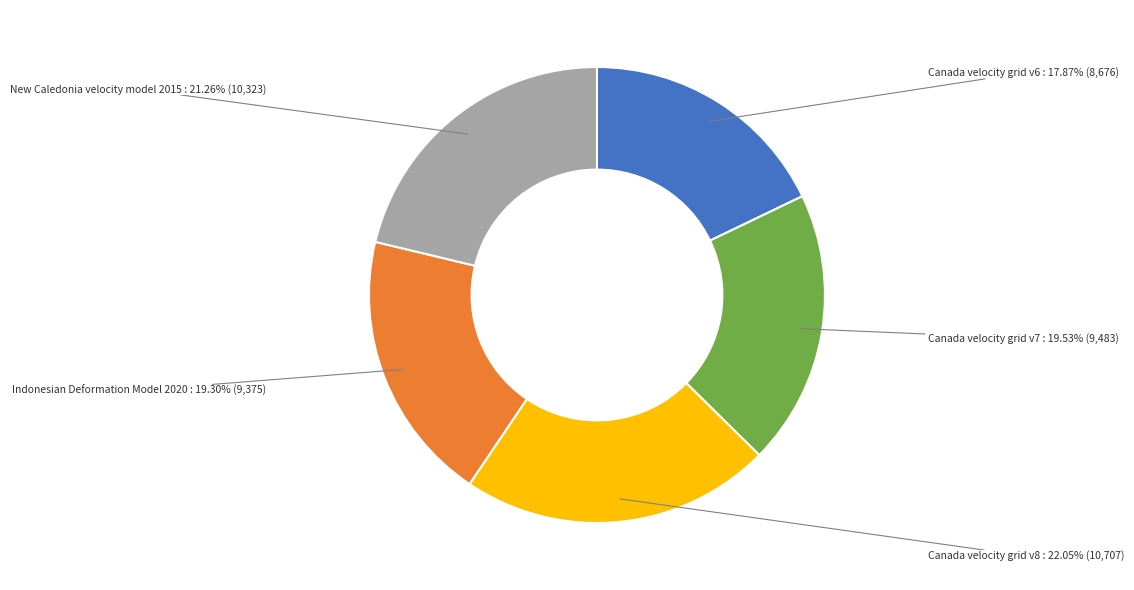

Is there a majority slice in this chart?

No